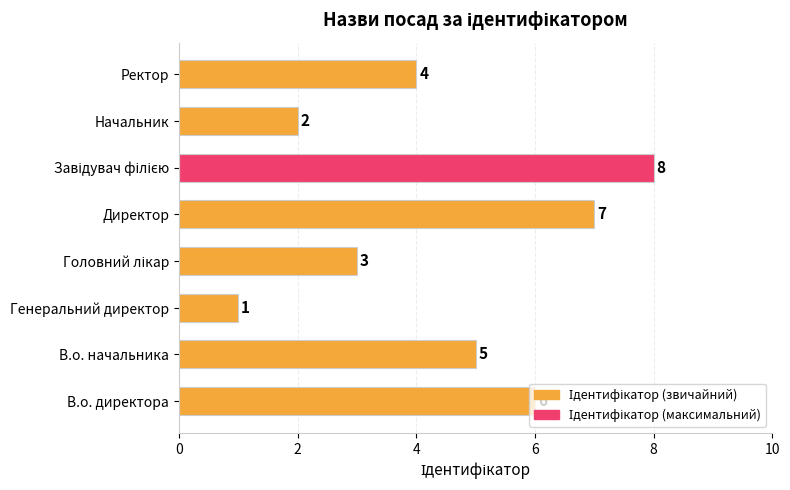

The value at В.о. директора is 6. True or false?

True